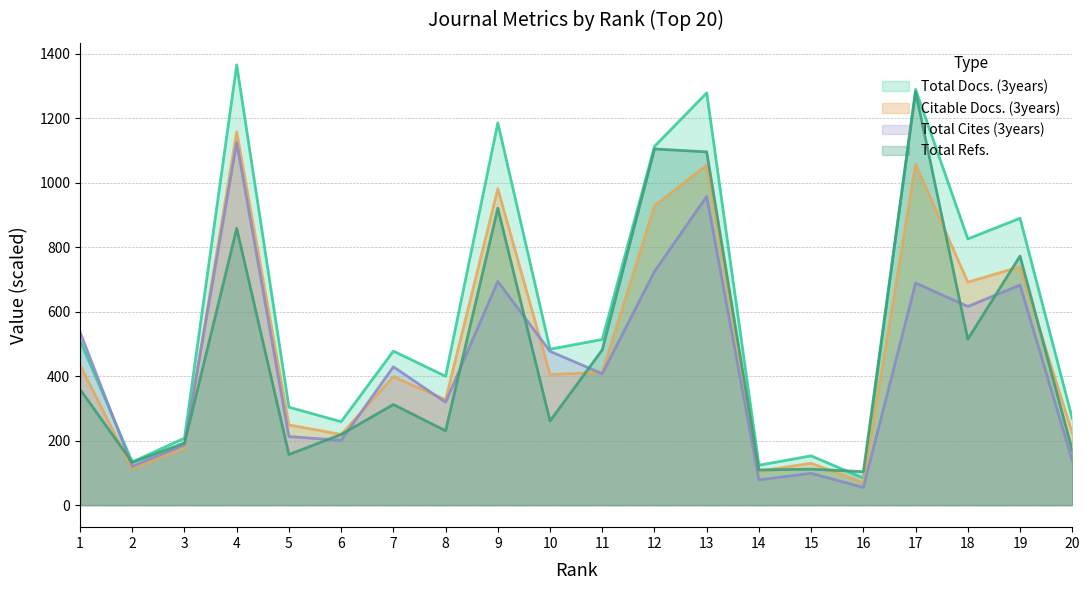

What is the spread (max minus min) of values at 11?

106.2